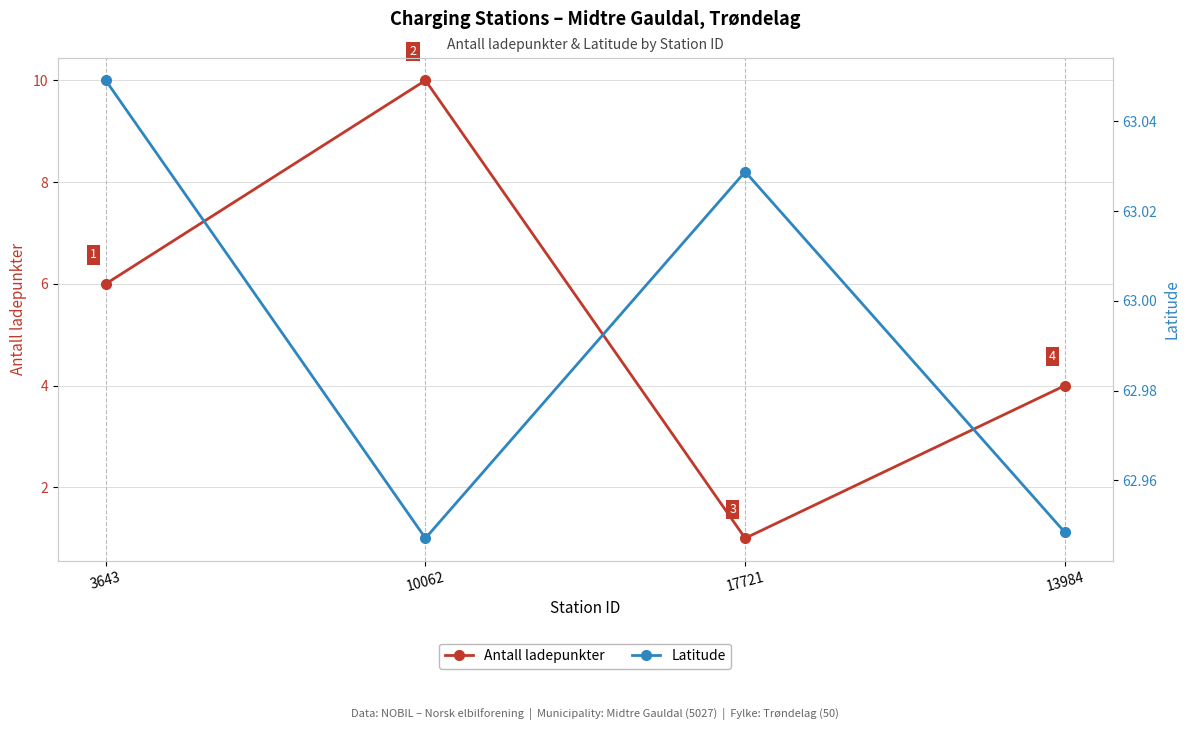

What is the difference between the highest and lowest values at 3643?

57.0